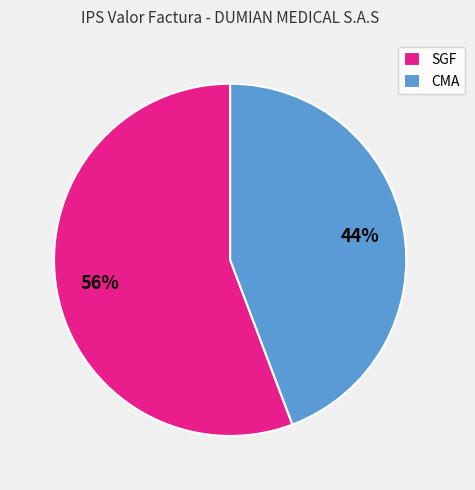

Count the number of slices in the pie.

2